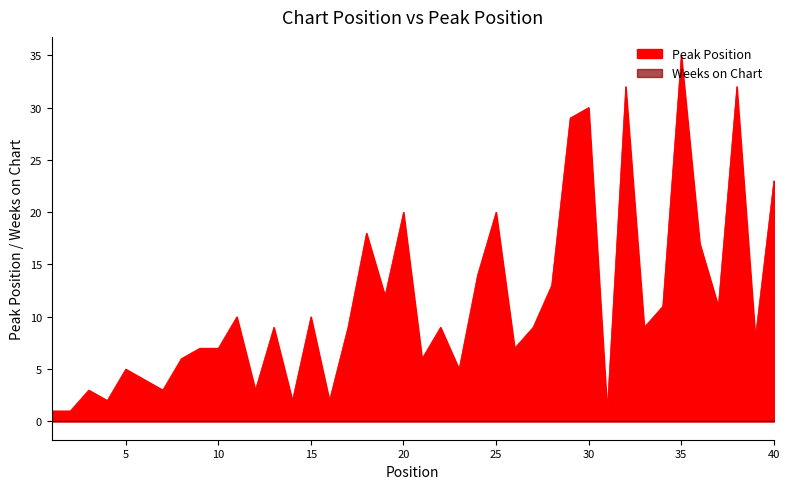

Reading left to right, extract all data points from this chart.

1=1	2=1	3=3	4=2	5=5	6=4	7=3	8=6	9=7	10=7	11=10	12=3	13=9	14=2	15=10	16=2	17=9	18=18	19=12	20=20	21=6	22=9	23=5	24=14	25=20	26=7	27=9	28=13	29=29	30=30	31=1	32=32	33=9	34=11	35=35	36=17	37=11	38=32	39=8	40=23